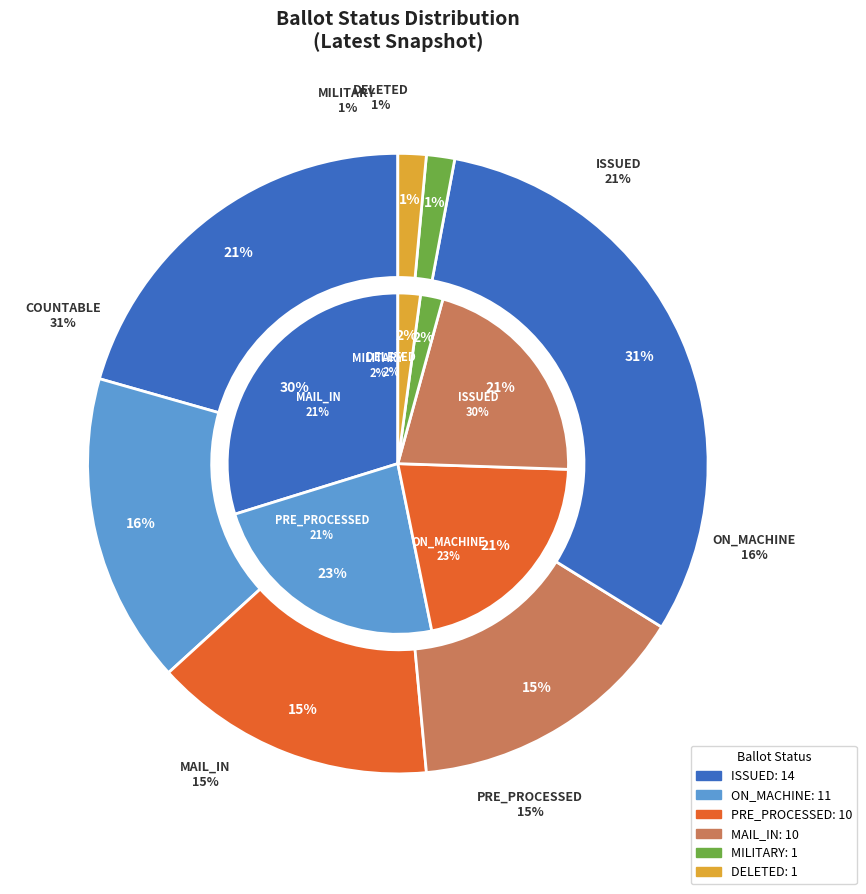

To the nearest percent, what percentage of the pie is MILITARY?

1%